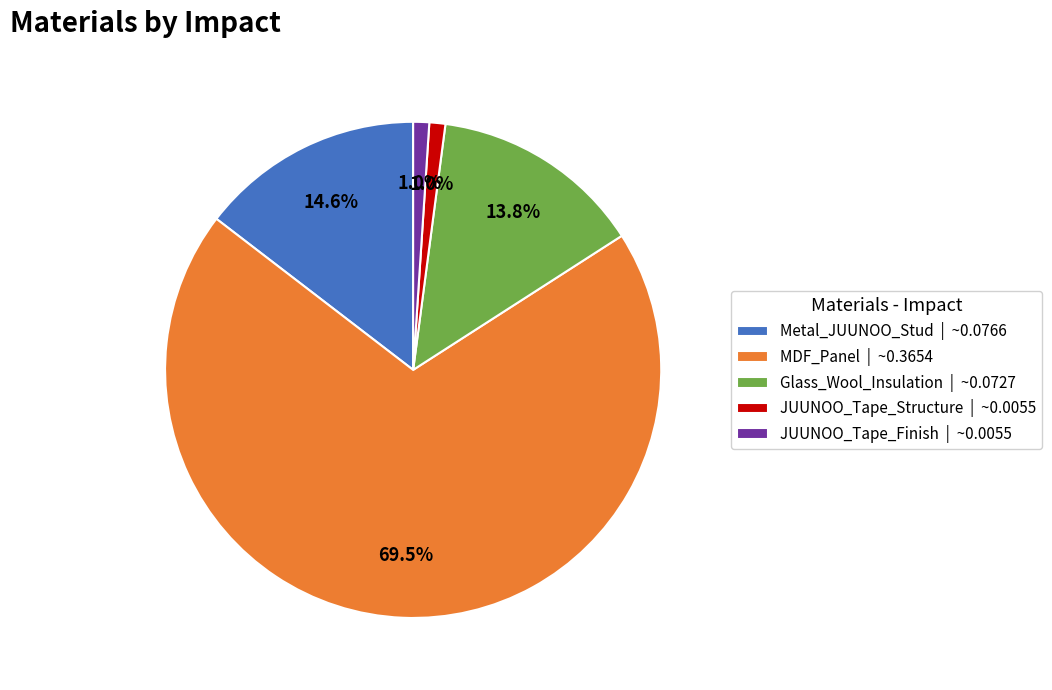

What percentage is NOT represented by JUUNOO_Tape_Structure | ~0.0055?

99.0%